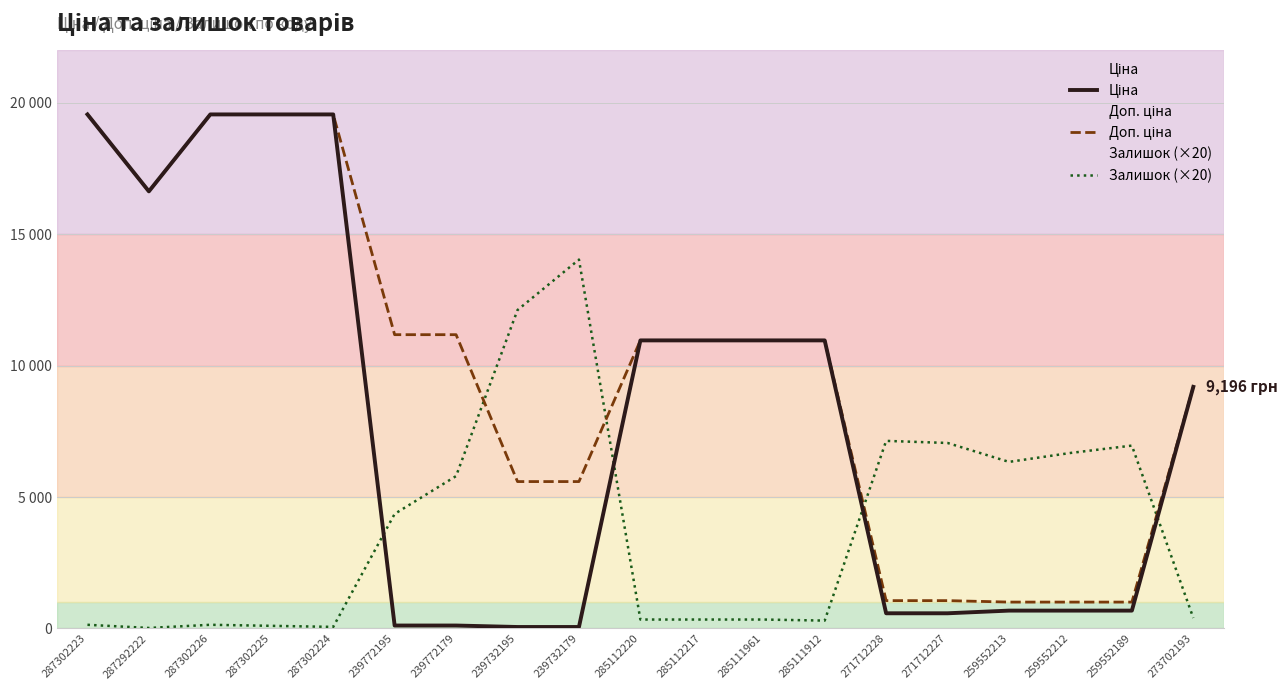

How many times do Залишок (×20) and Доп. ціна cross each other?

4